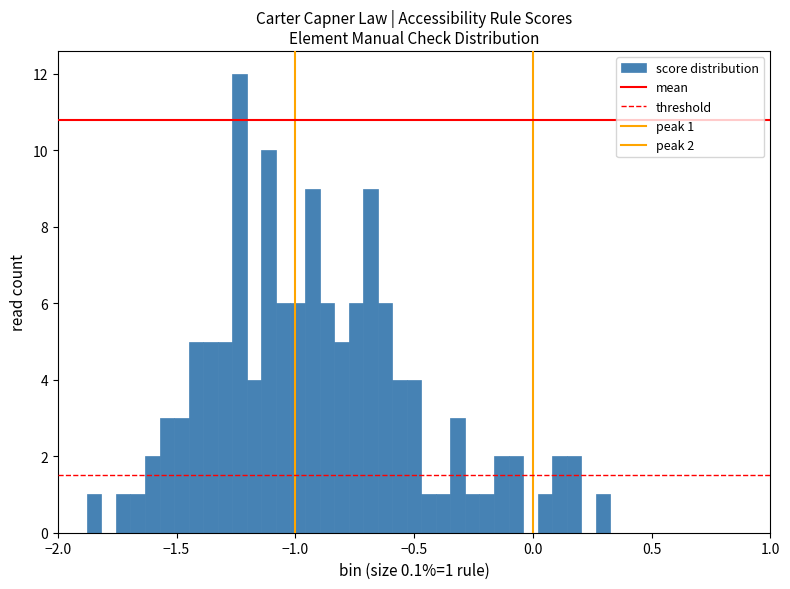

Read against the x-axis, roughly where is the centre of the tallest bar?

-1.25